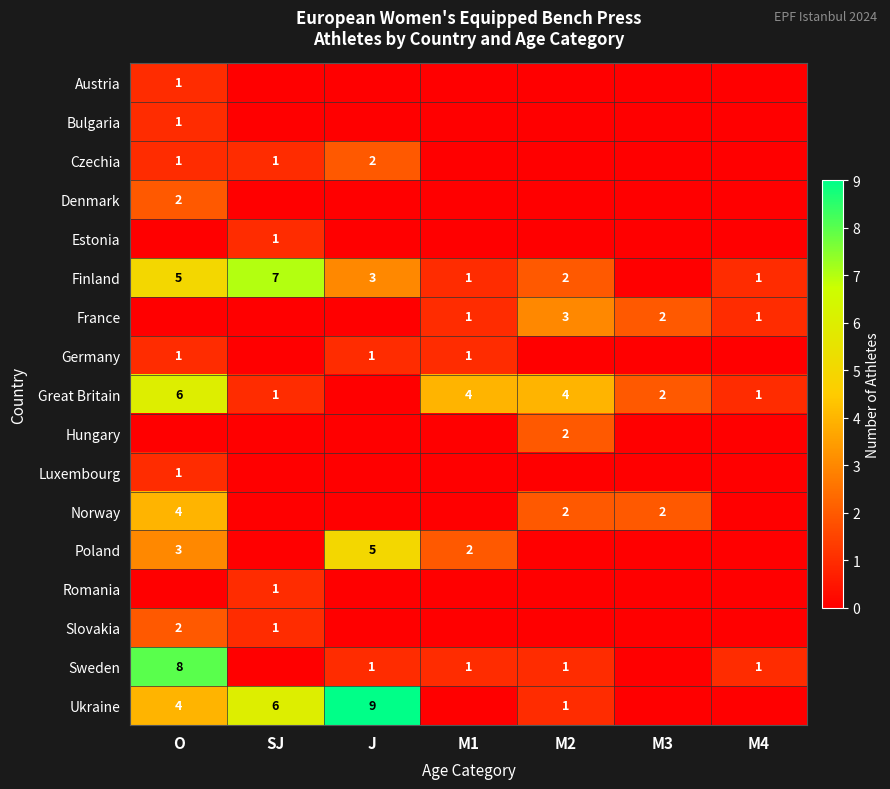

Which label corresponds to the largest value in the chart?

J